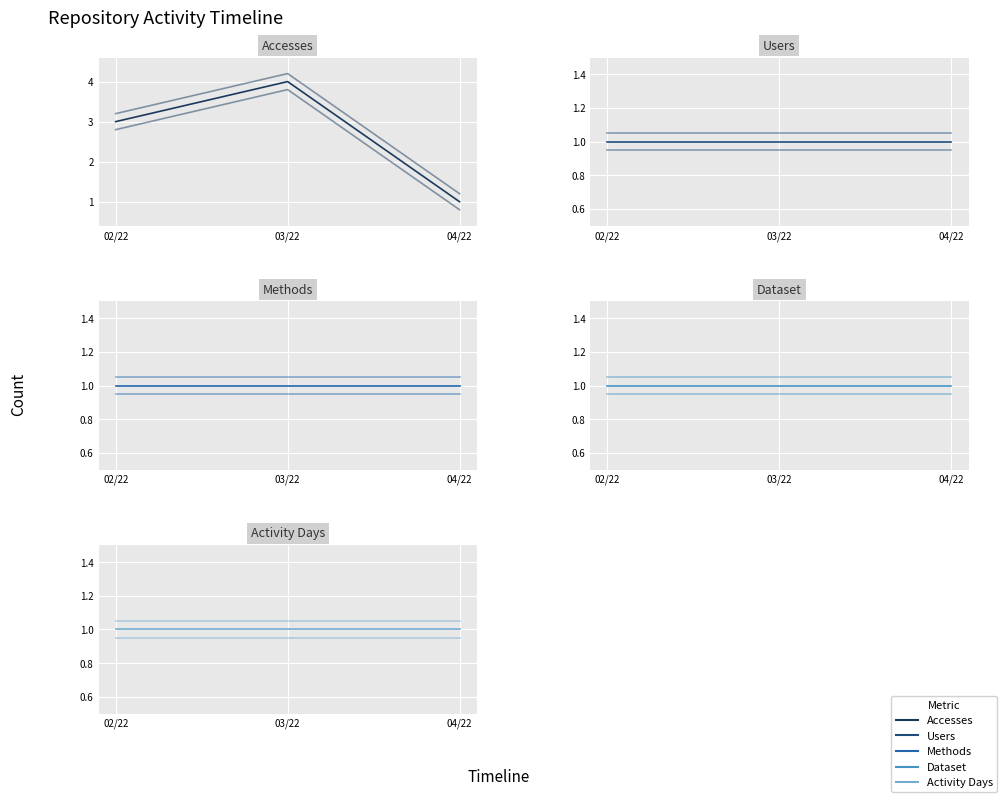

Which series changed the most between 03/22 and 04/22?

Accesses